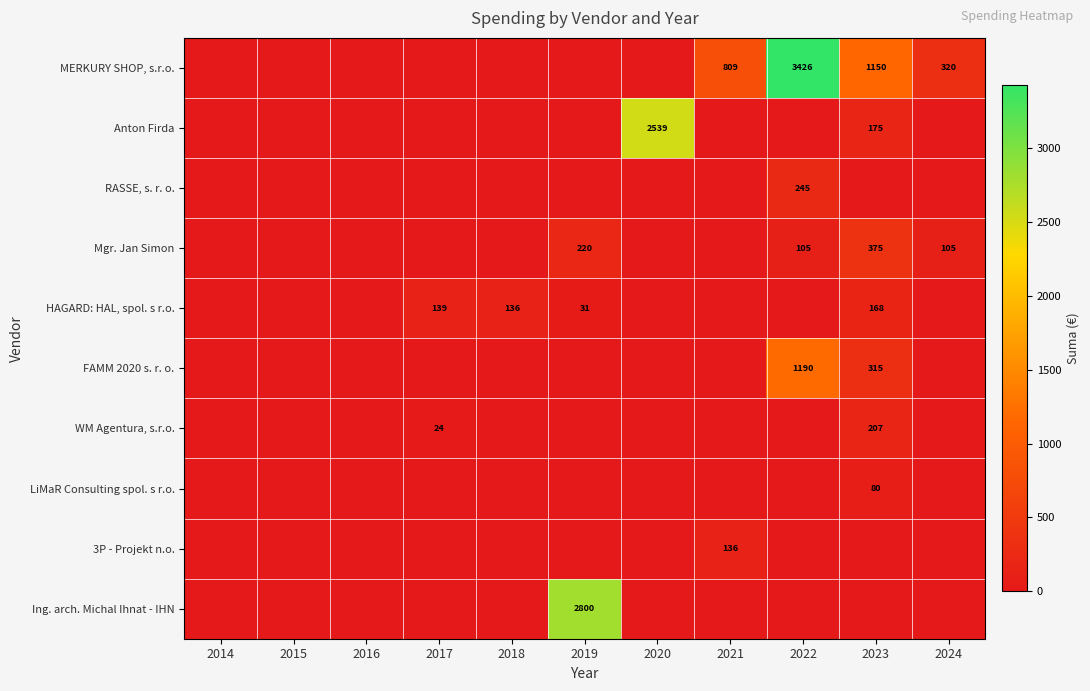

What is the highest value of the Anton Firda series?

2539.0